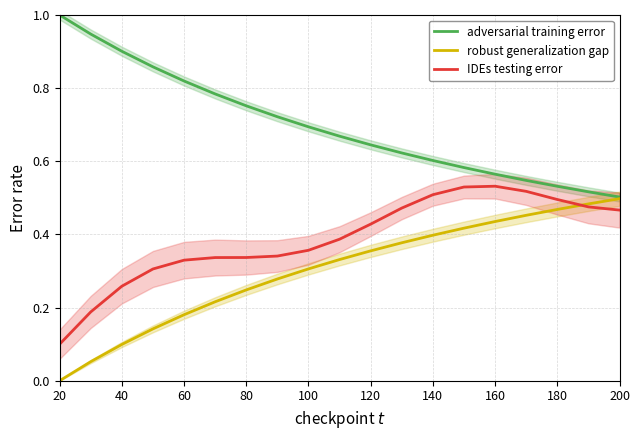

Count the adversarial training error values in the range 0 to 1.

19